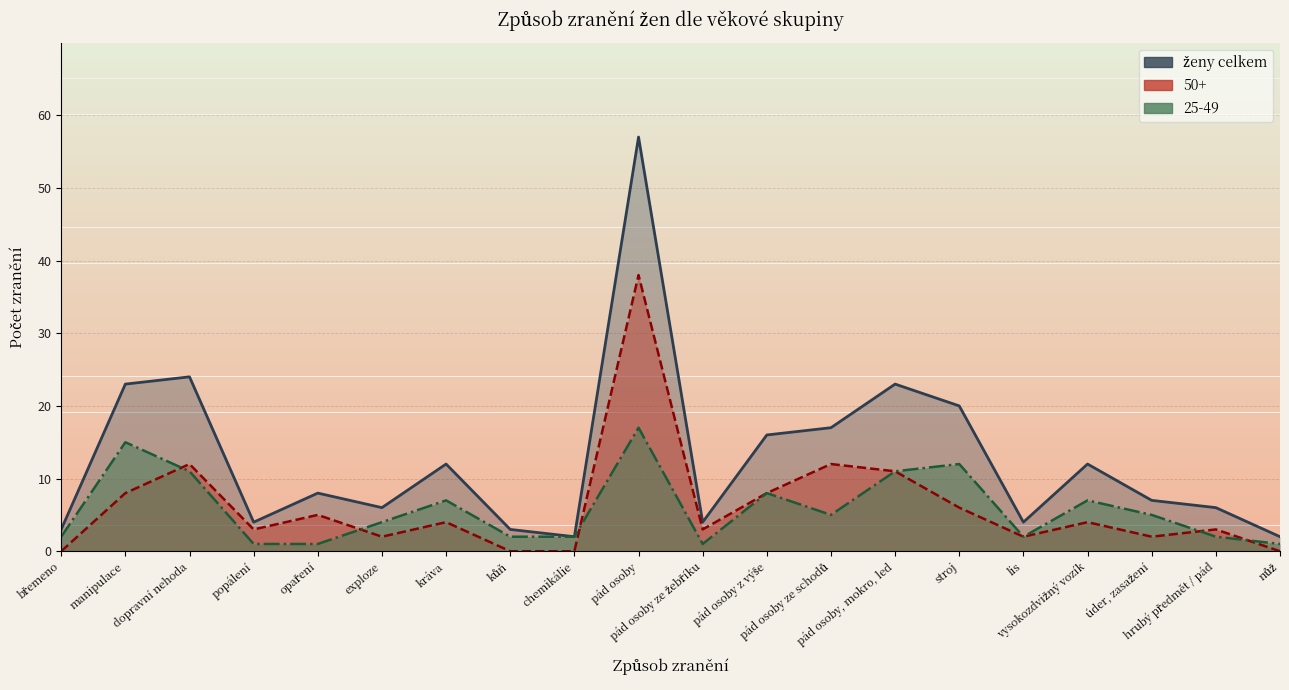

The 50+ series shows 12 at pád osoby ze schodů. True or false?

True